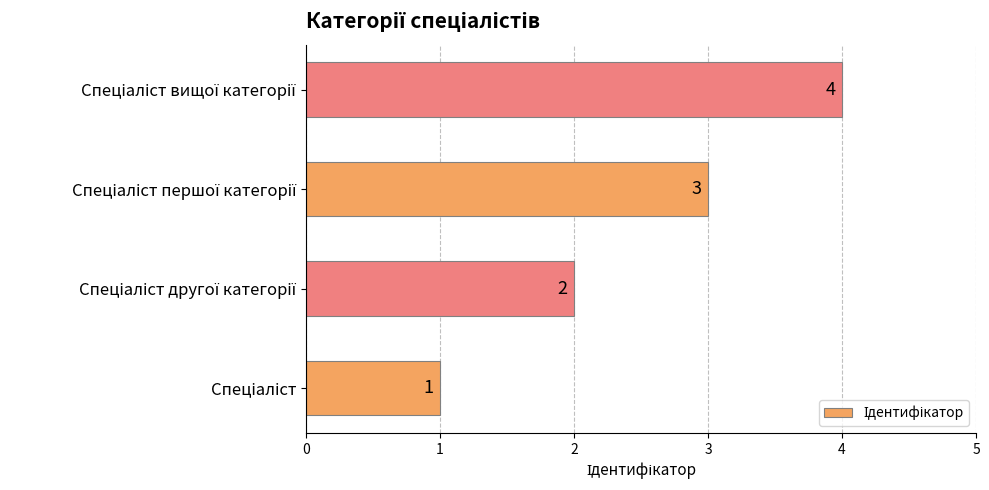

What is the difference between the maximum and minimum values?

3